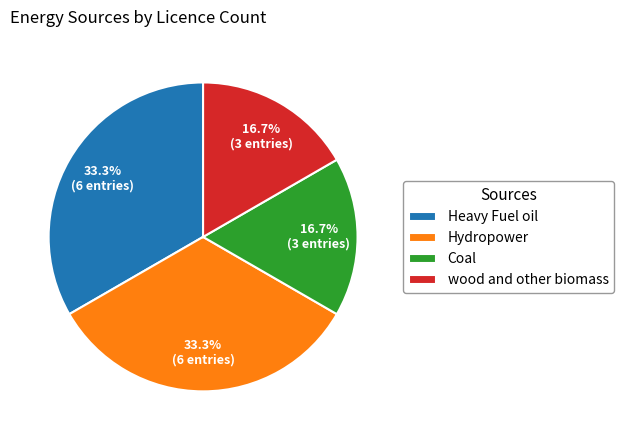

Is Coal the majority of the pie?

No